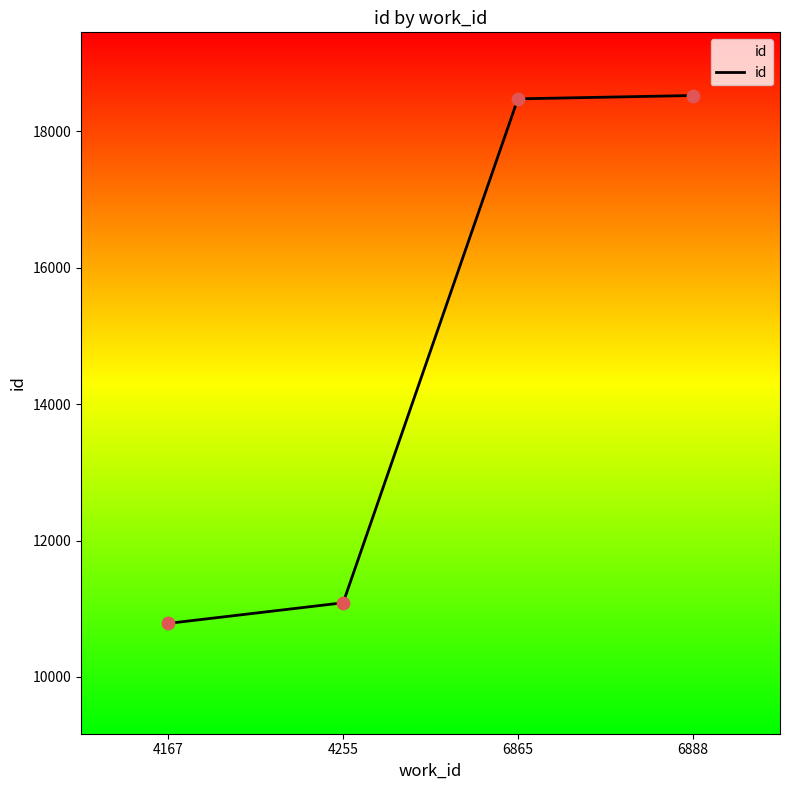

Between 6865 and 4255, which is larger?

6865